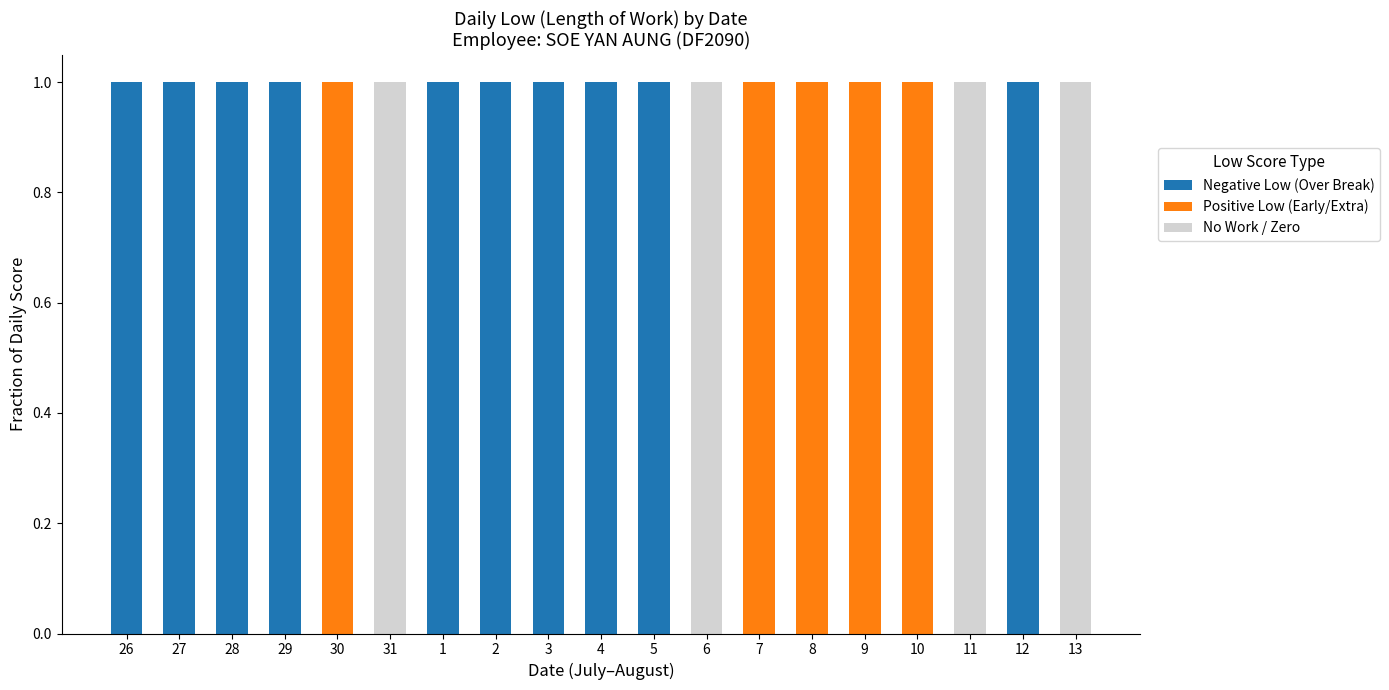

What value does the Positive Low (Early/Extra) series have at 30?

1